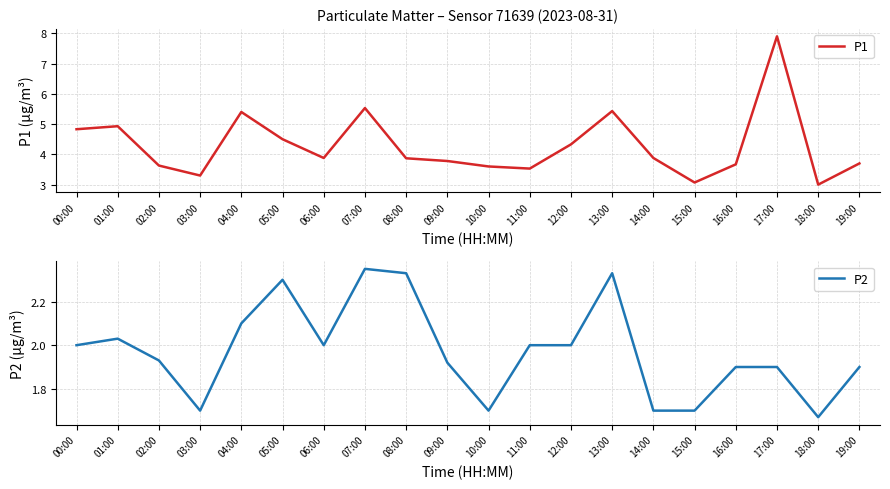

Reading left to right, what are all the values shown in this chart?

P1: 00:00=4.8	01:00=4.9	02:00=3.6	03:00=3.3	04:00=5.4	05:00=4.5	06:00=3.9	07:00=5.5	08:00=3.9	09:00=3.8	10:00=3.6	11:00=3.5	12:00=4.3	13:00=5.4	14:00=3.9	15:00=3.1	16:00=3.7	17:00=7.9	18:00=3.0	19:00=3.7
P2: 00:00=2.0	01:00=2.0	02:00=1.9	03:00=1.7	04:00=2.1	05:00=2.3	06:00=2.0	07:00=2.4	08:00=2.3	09:00=1.9	10:00=1.7	11:00=2.0	12:00=2.0	13:00=2.3	14:00=1.7	15:00=1.7	16:00=1.9	17:00=1.9	18:00=1.7	19:00=1.9